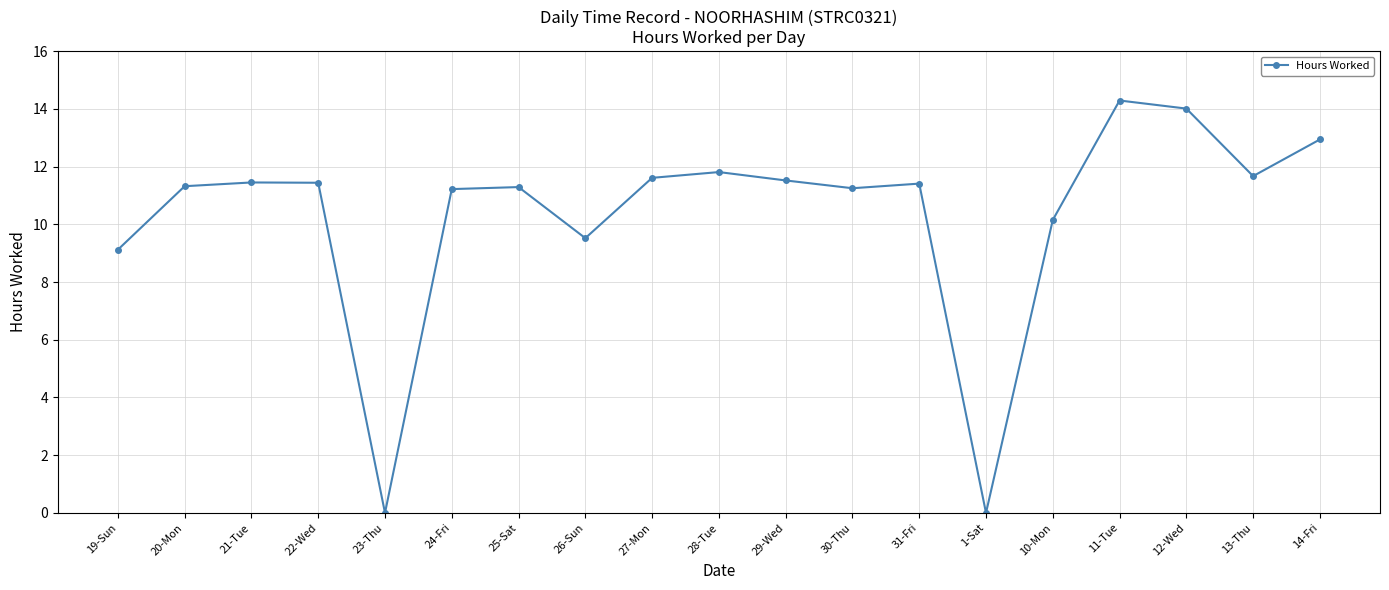

What is the average value?

10.3